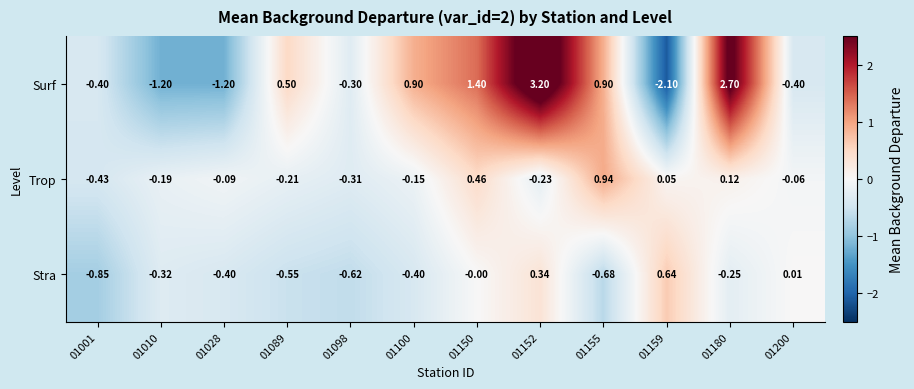

Rank the series at 01152 from highest to lowest value.

Surf, Stra, Trop